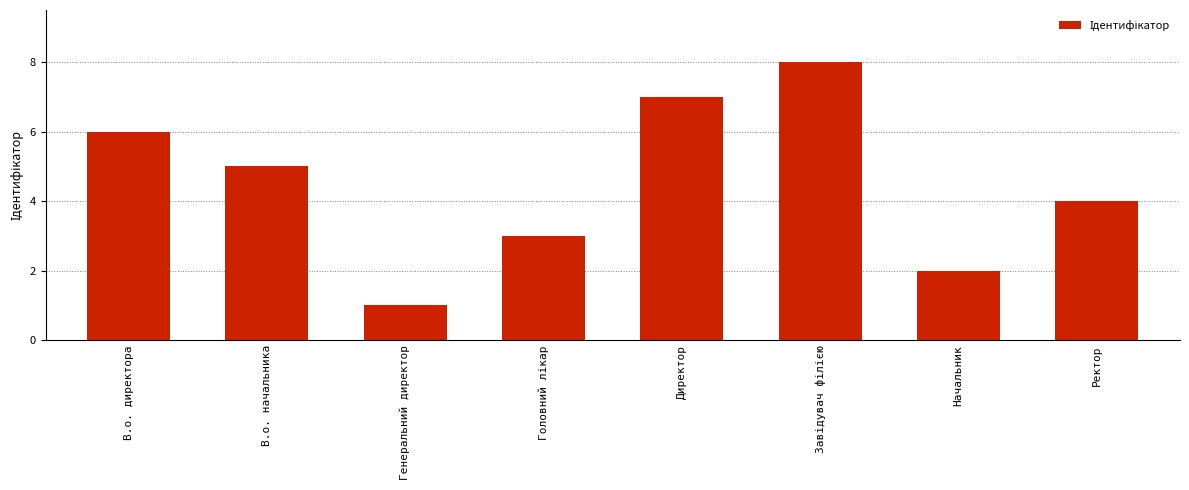

The chart shows a value of 9 at Директор. True or false?

False